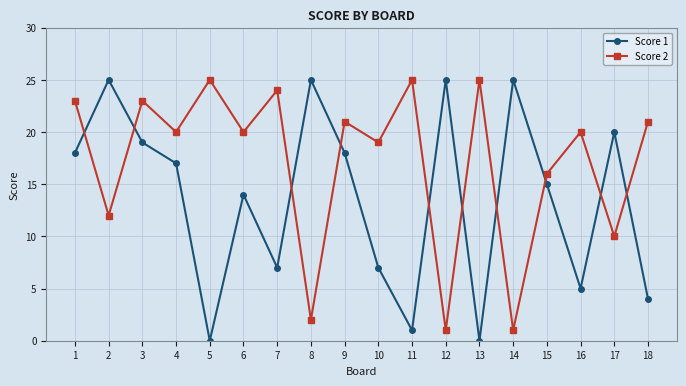

Rank the series by their average value, from highest to lowest.

Score 2, Score 1